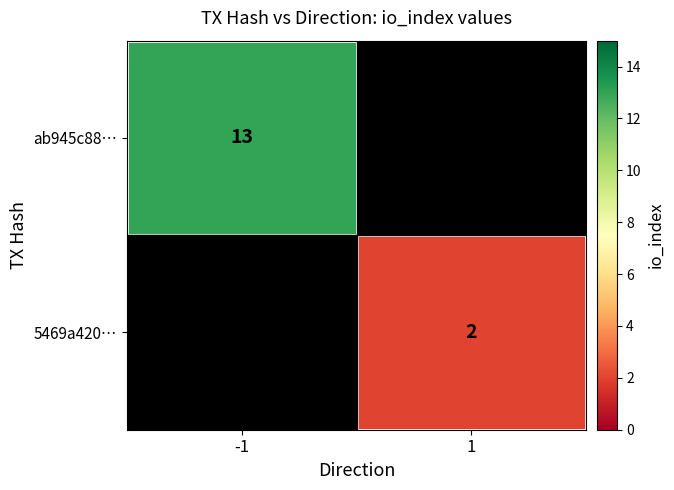

Which has a higher value, 1 or -1?

-1